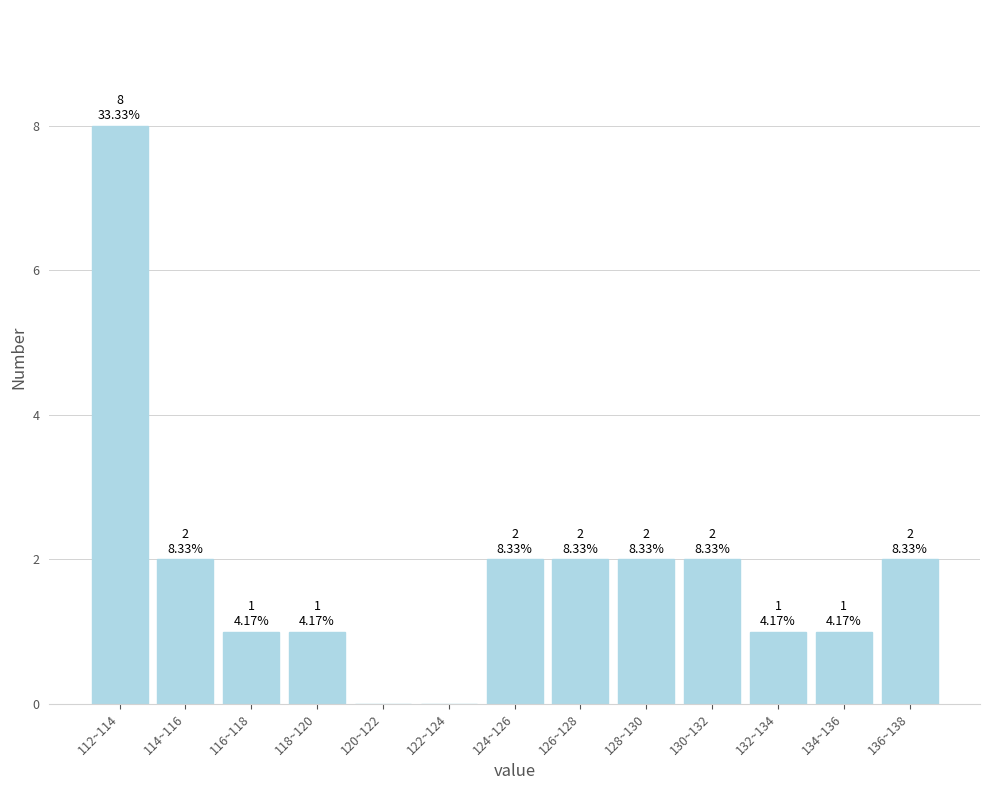

Reading left to right, list all the values displayed in this chart.

112~114=8	114~116=2	116~118=1	118~120=1	120~122=0	122~124=0	124~126=2	126~128=2	128~130=2	130~132=2	132~134=1	134~136=1	136~138=2